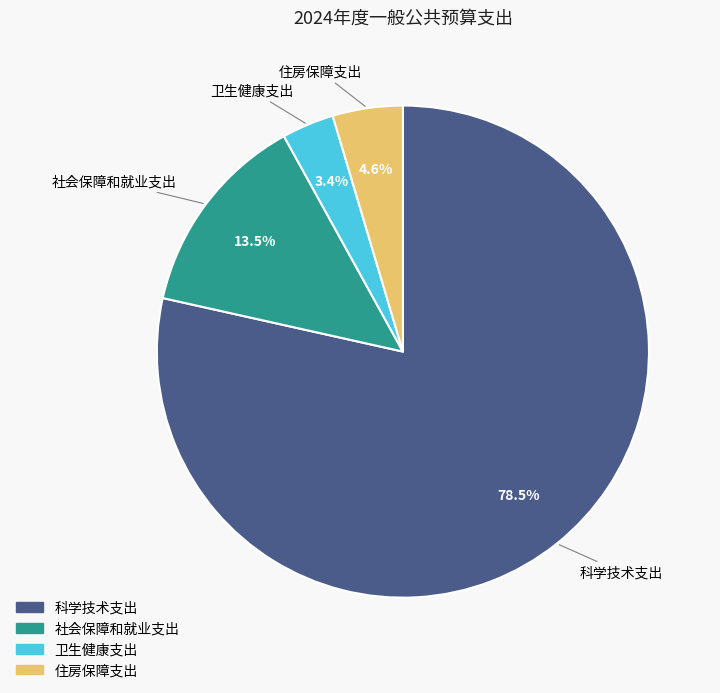

Rank the categories by value from lowest to highest.

卫生健康支出, 住房保障支出, 社会保障和就业支出, 科学技术支出